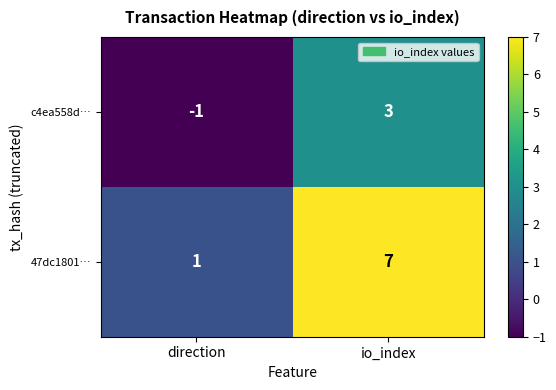

At which category does the chart reach its peak across all series?

io_index